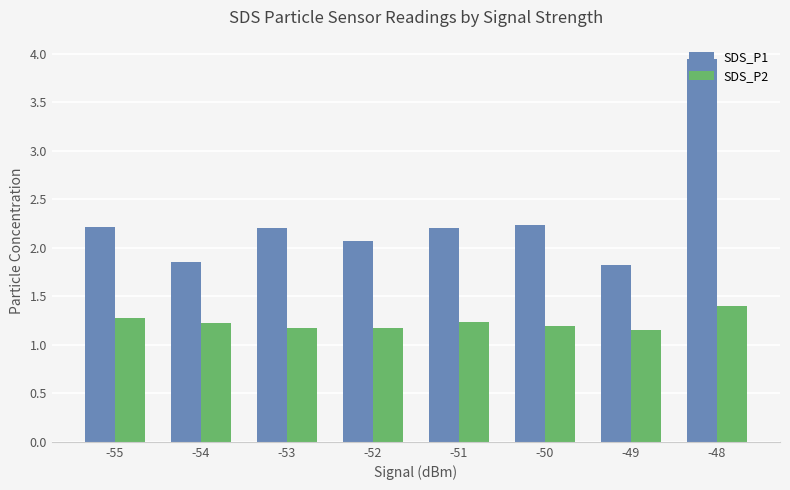

Count the SDS_P2 values in the range 1 to 2.

8